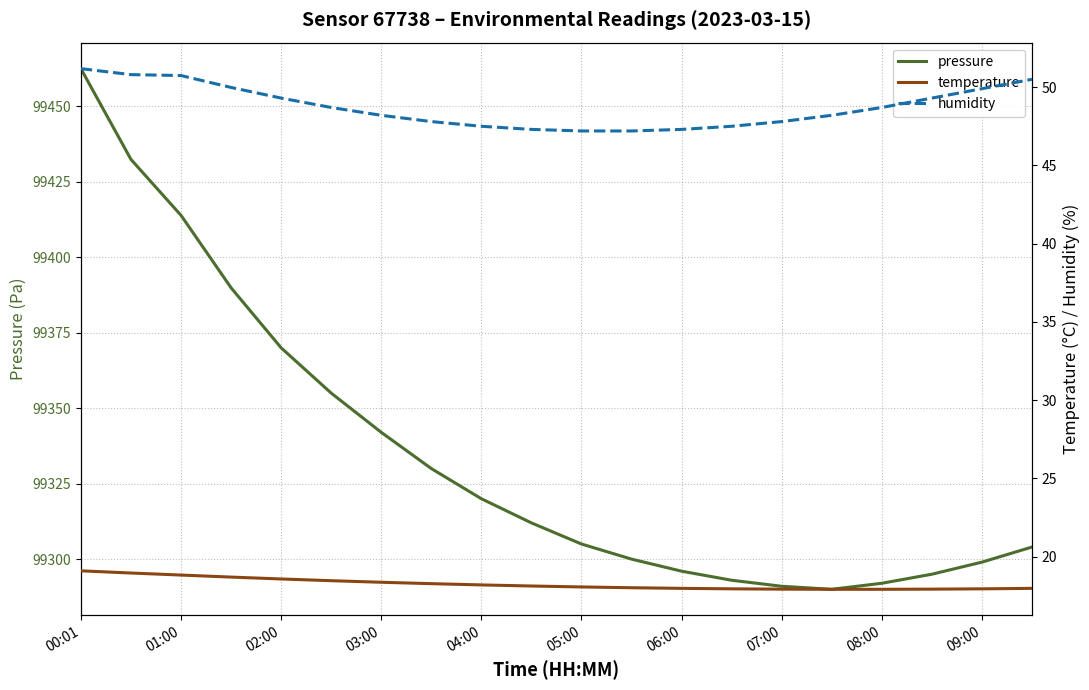

What is the sum of all pressure values?

1986692.6